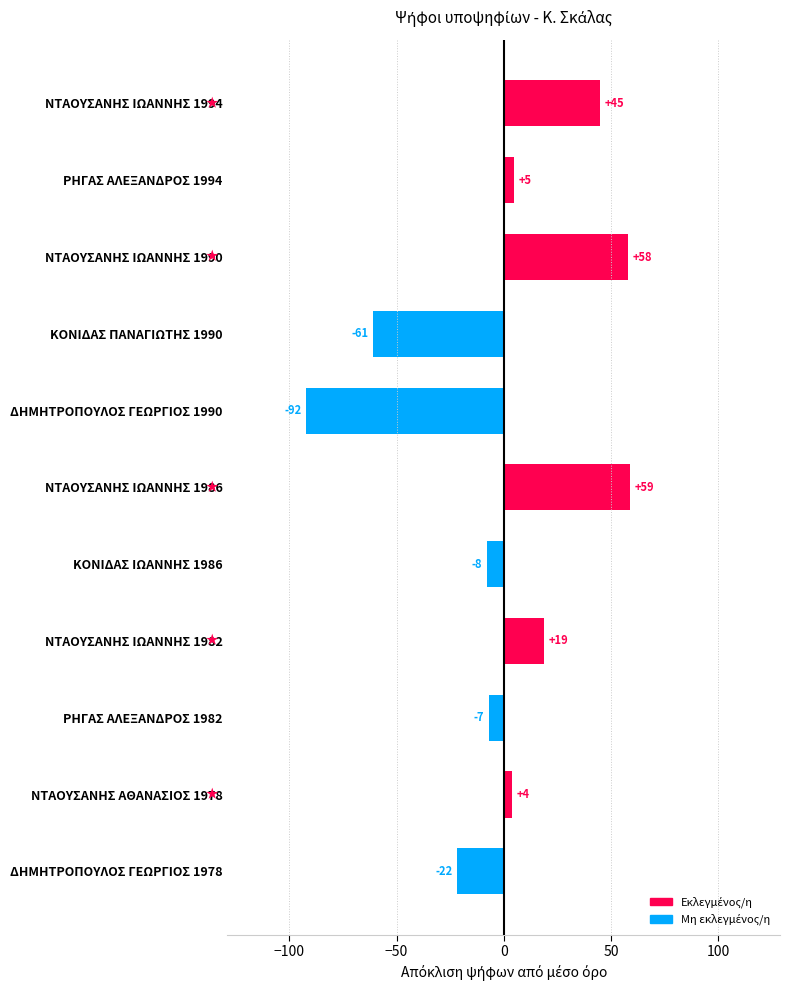

At which label is the value closest to -16?

ΔΗΜΗΤΡΟΠΟΥΛΟΣ ΓΕΩΡΓΙΟΣ 1978